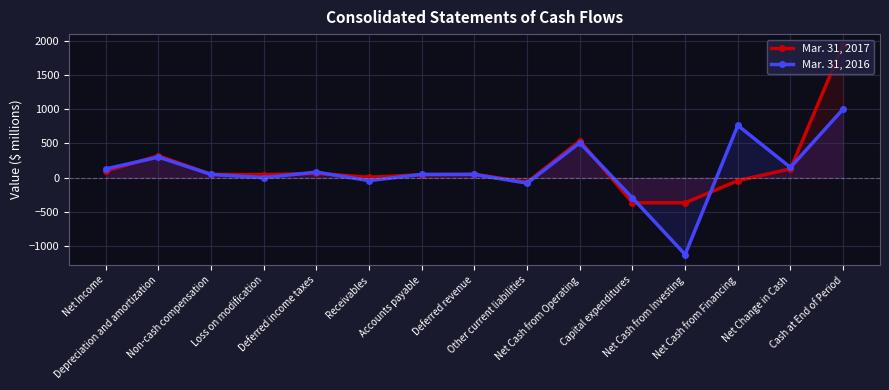

True or false: Mar. 31, 2017 has more than 2 points higher than both neighbors.

True